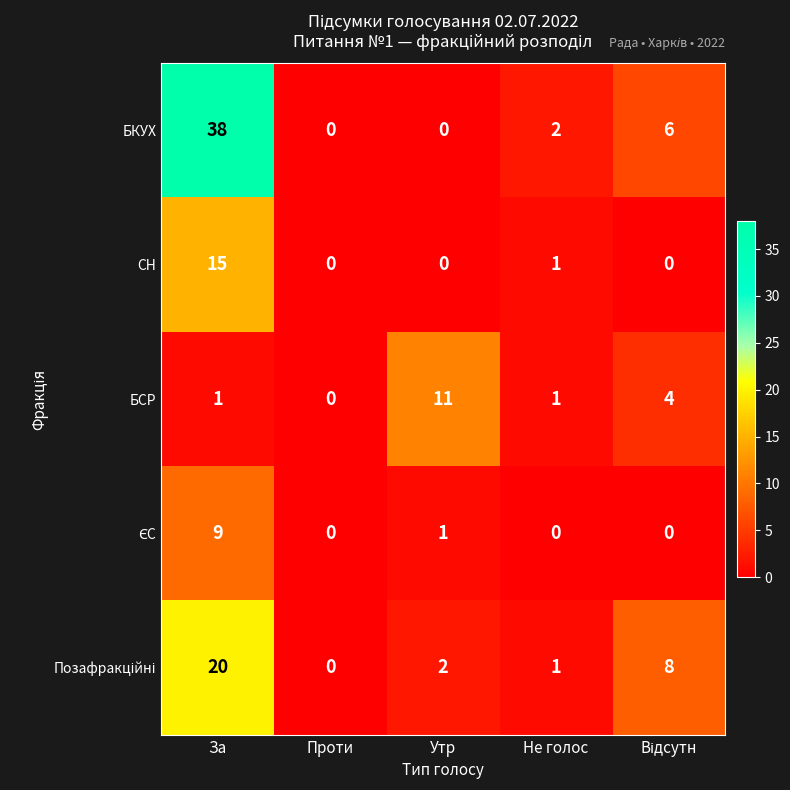

How many positive values does the СН series have?

2